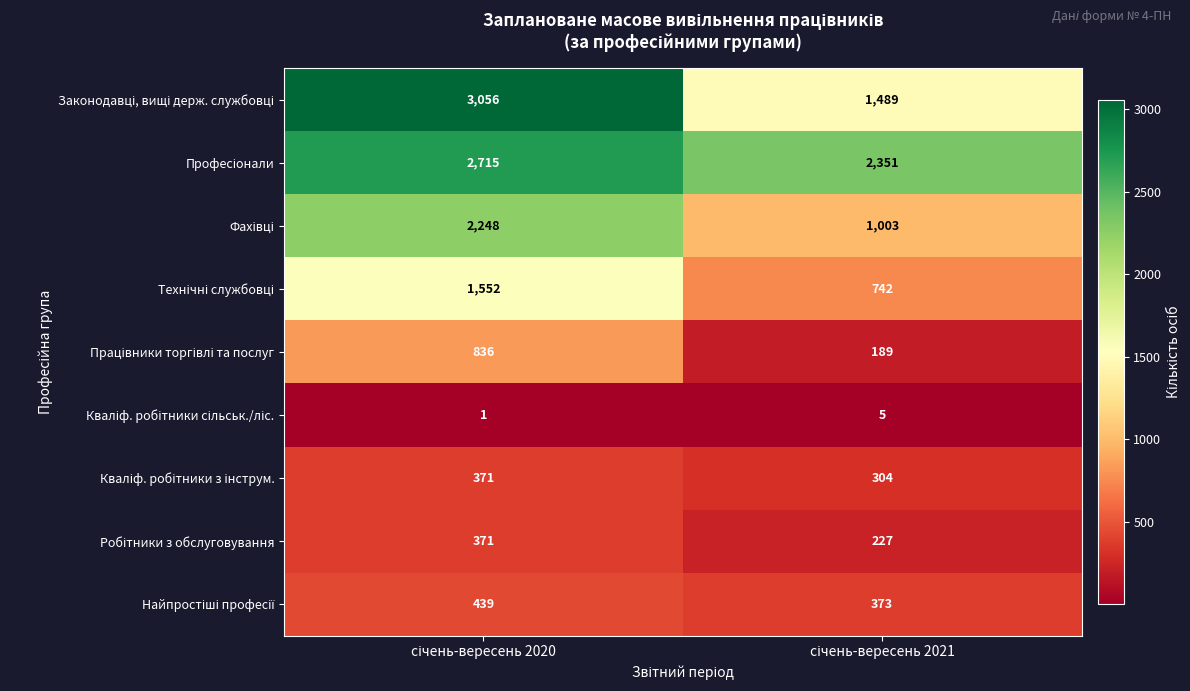

What is the greatest value displayed?

3056